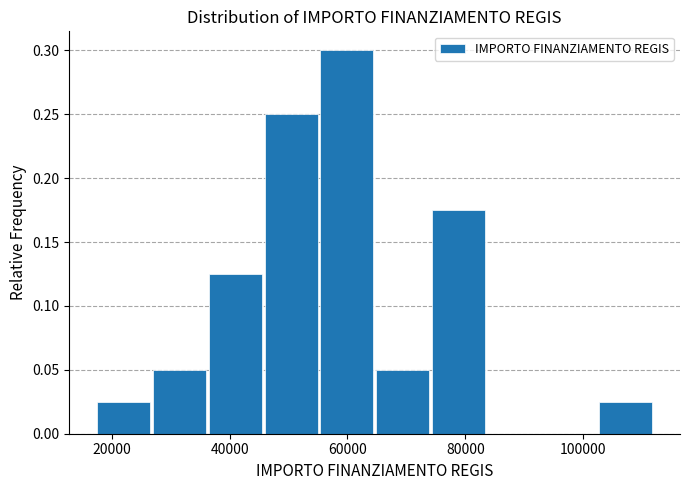

What is the height of the bar covering 56000 to 64000 on the x-axis? Neither the bar edges nor the heights are printed on the chart, so give them approximately, as read against the axes.

0.300